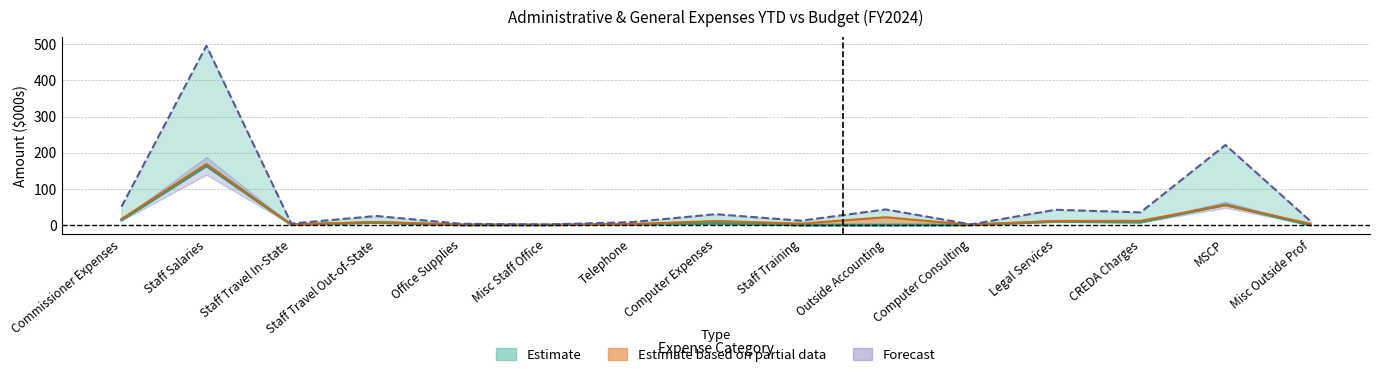

Which category has the lowest value in the Adopted Budget series?

Misc Staff Office